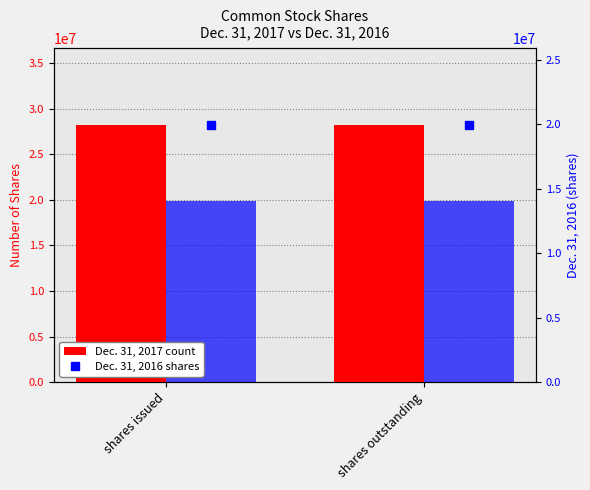

What is the approximate value of Dec. 31, 2017 at shares issued?

28182563